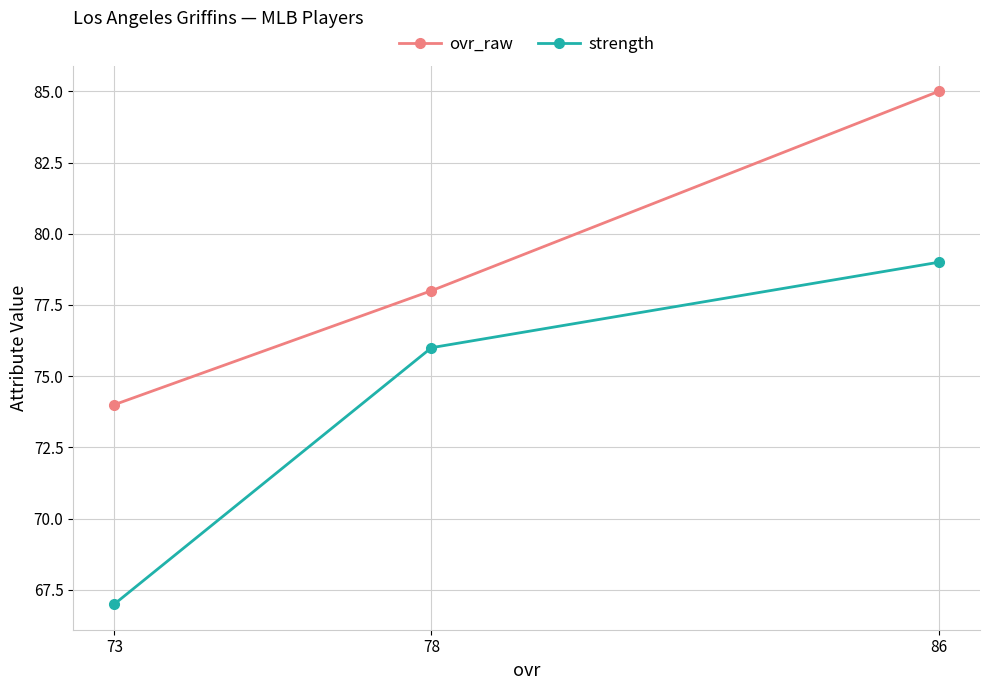

Between 73 and 86, which is larger?

86